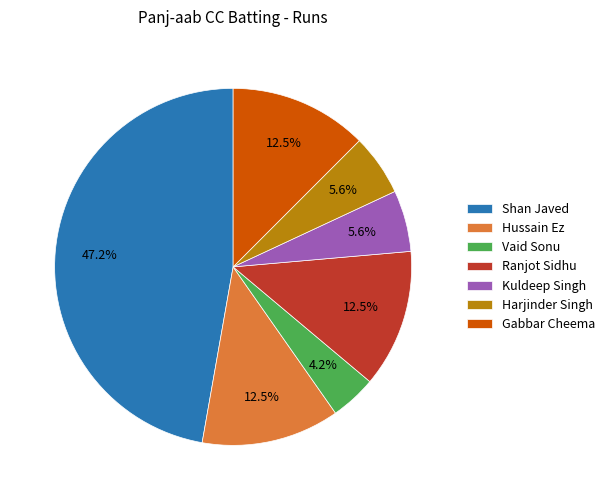

To the nearest percent, what is the average slice percentage?

14%